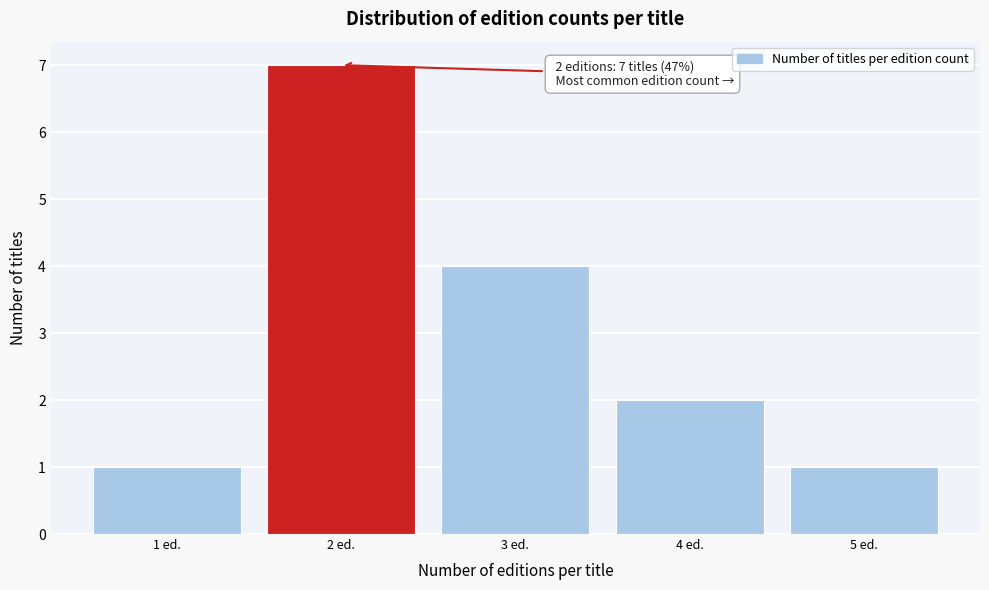

Reading left to right, transcribe all the data shown in this chart.

1	7	4	2	1